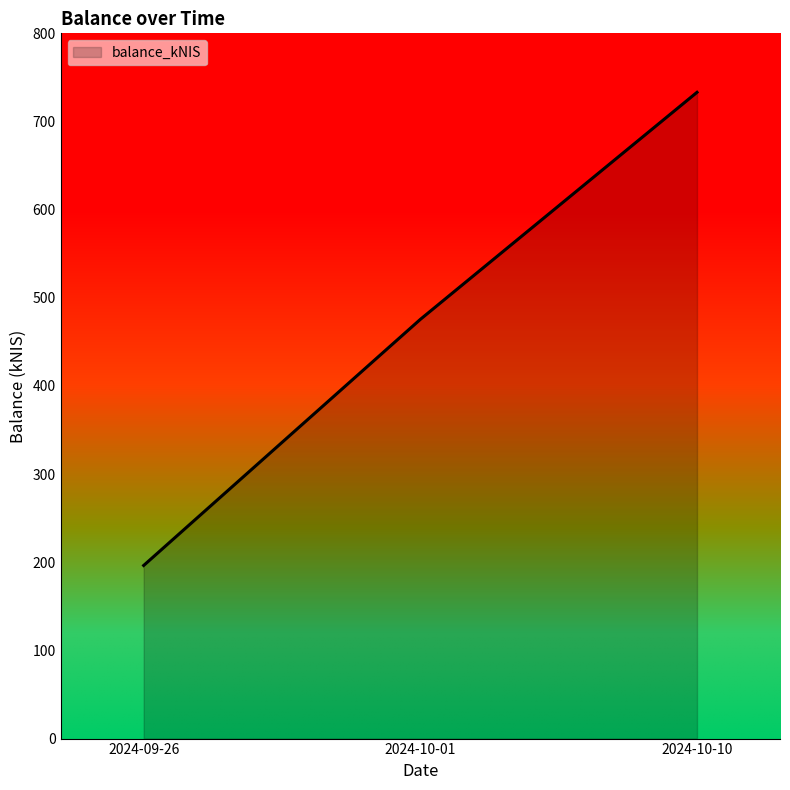

How many series are shown in this chart?

1